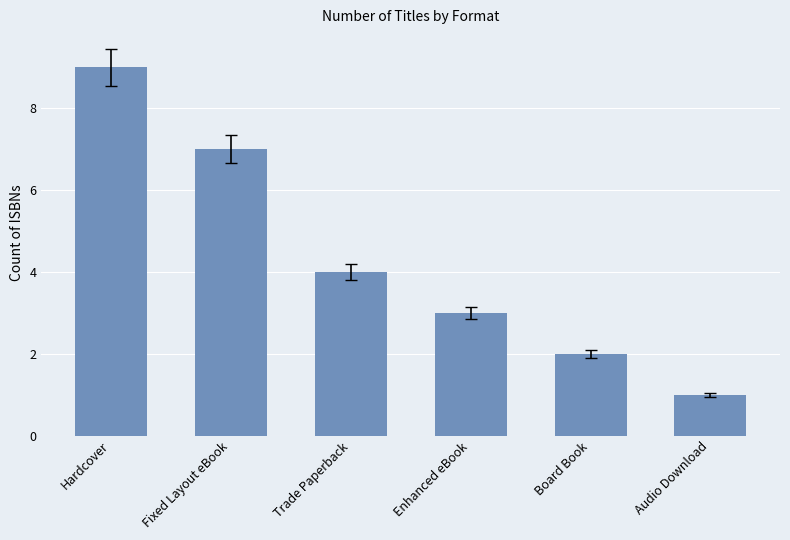

Are the bars horizontal?

No